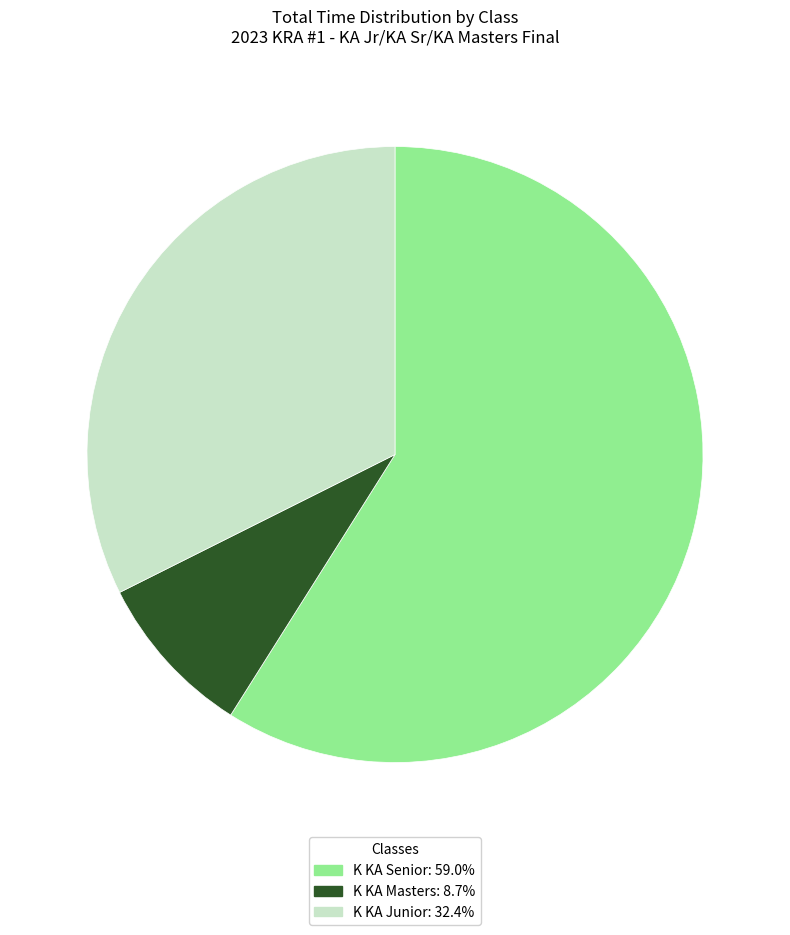

Combined, do K KA Masters and K KA Junior account for over 50%?

No